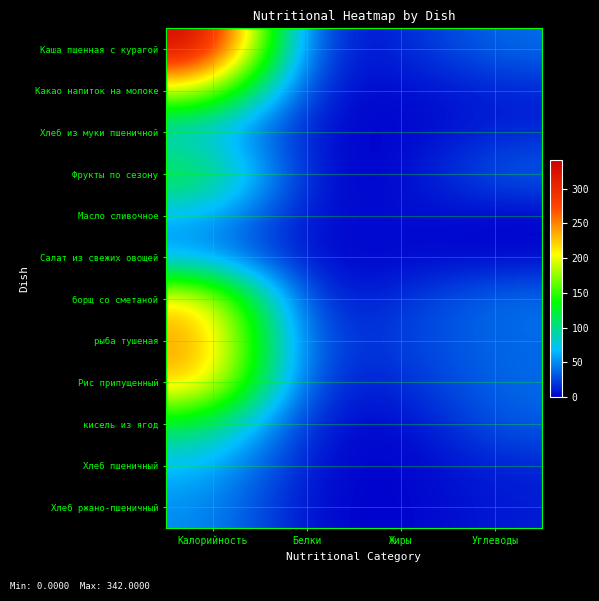

At which category is the sum across all series the highest?

Калорийность